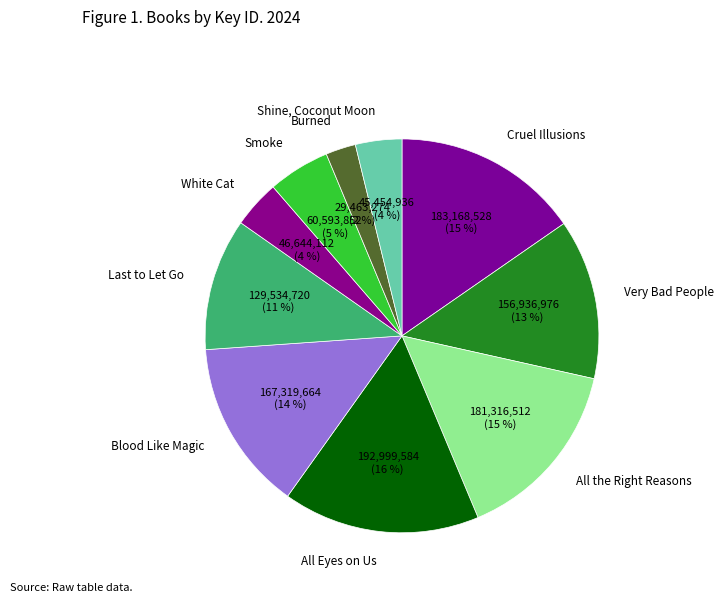

Is the sum of White Cat and Smoke greater than half?

No